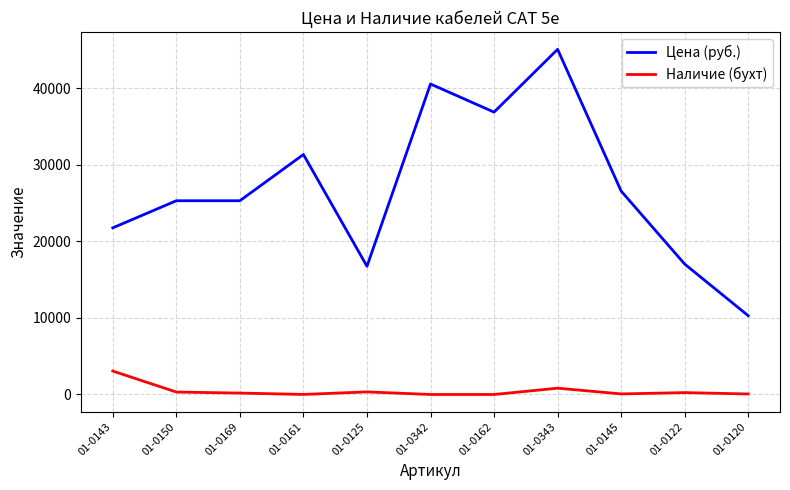

Between 01-0342 and 01-0343, which series saw the biggest shift?

Цена (руб.)